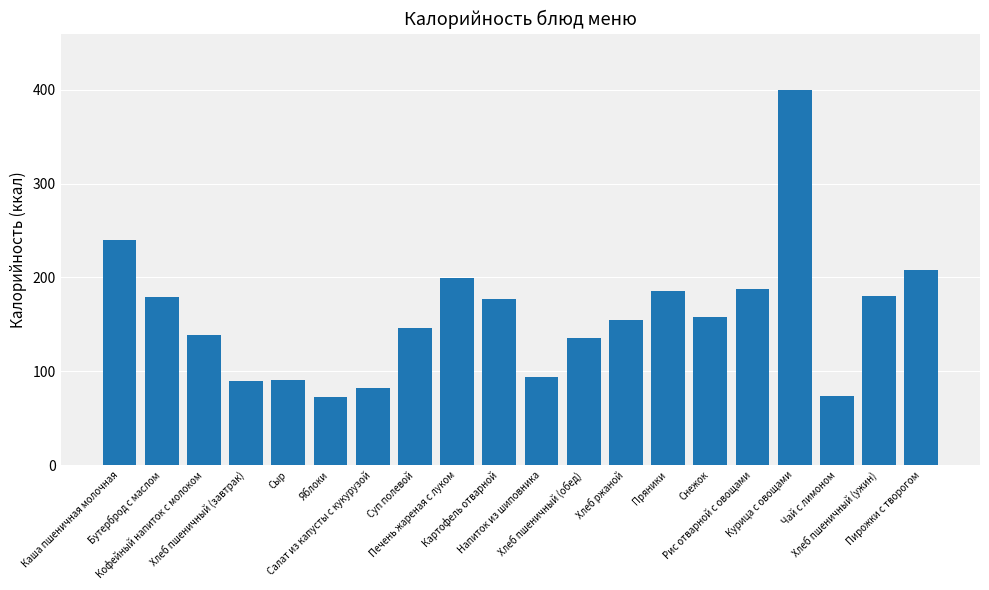

What is the greatest value displayed?

400